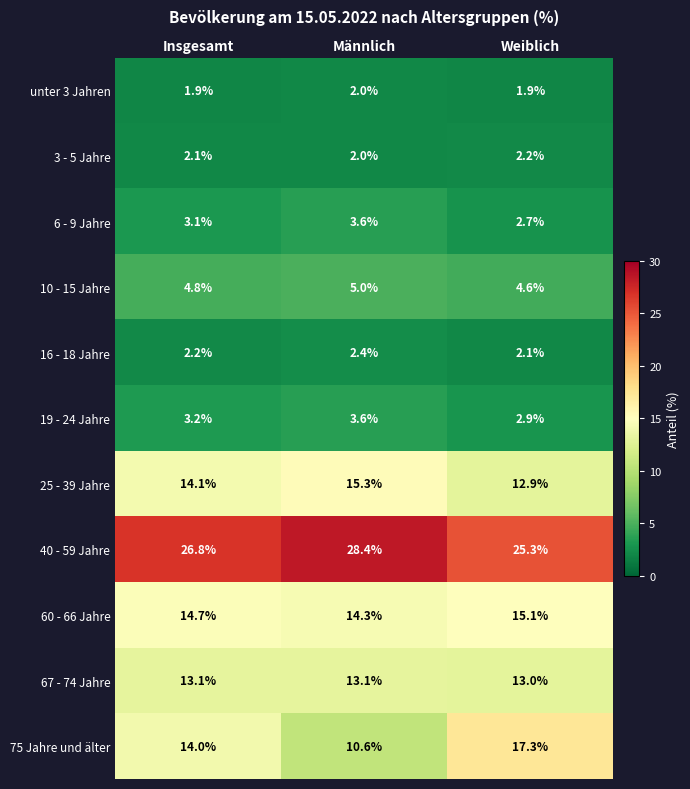

The 19 - 24 Jahre series shows 5.1 at Weiblich. True or false?

False